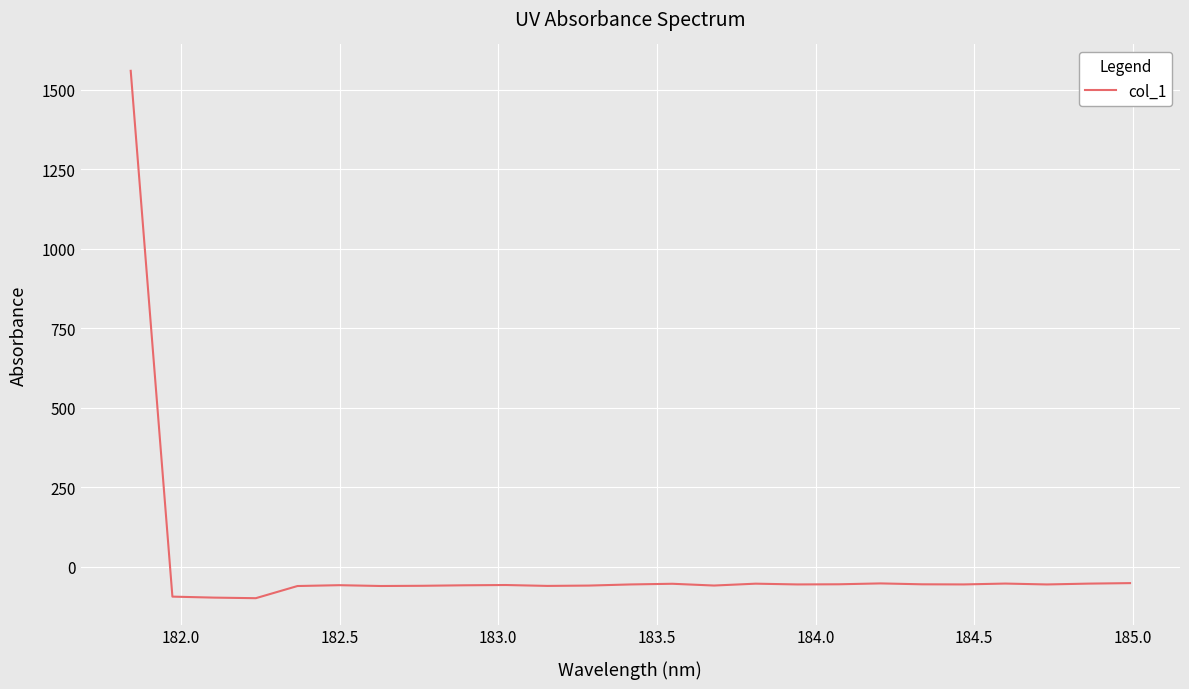

How many negative values are there?

24